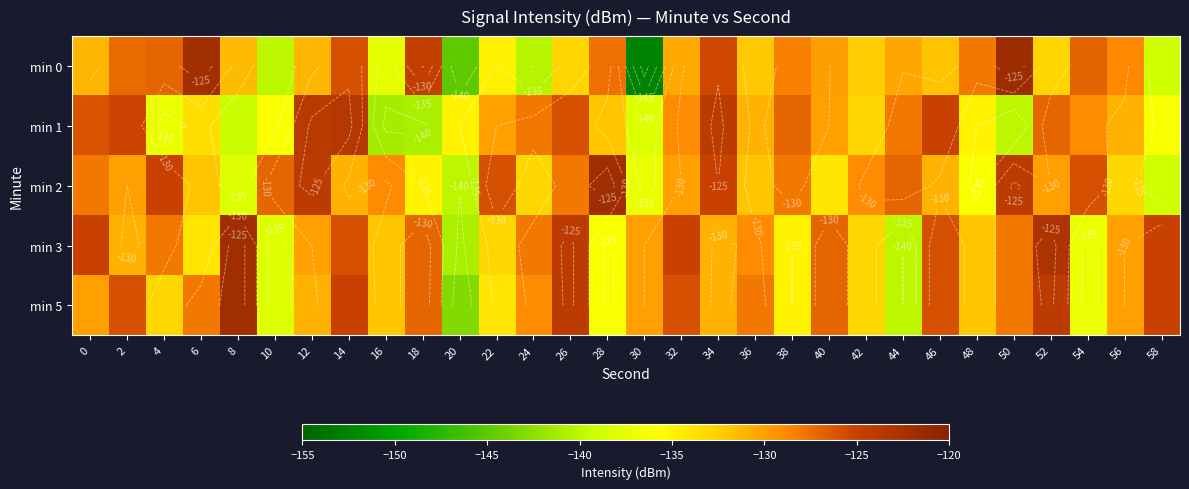

Count the number of data series in this chart.

5